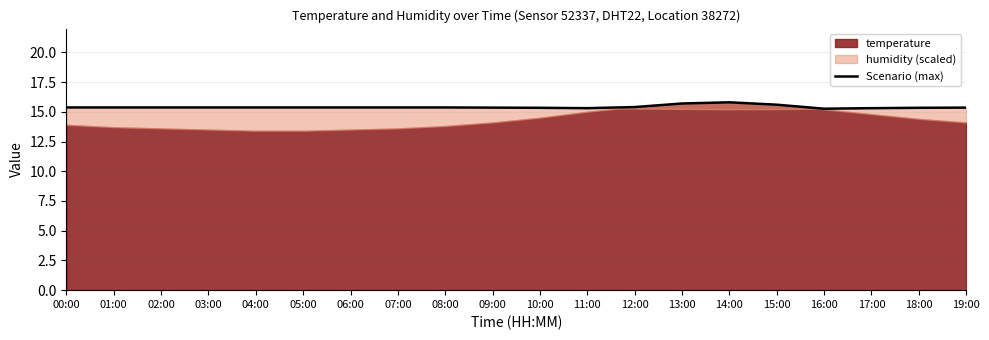

Reading left to right, list all the values displayed in this chart.

15.4	15.4	15.4	15.4	15.4	15.4	15.4	15.4	15.4	15.4	15.3	15.3	15.4	15.7	15.8	15.6	15.3	15.3	15.3	15.4